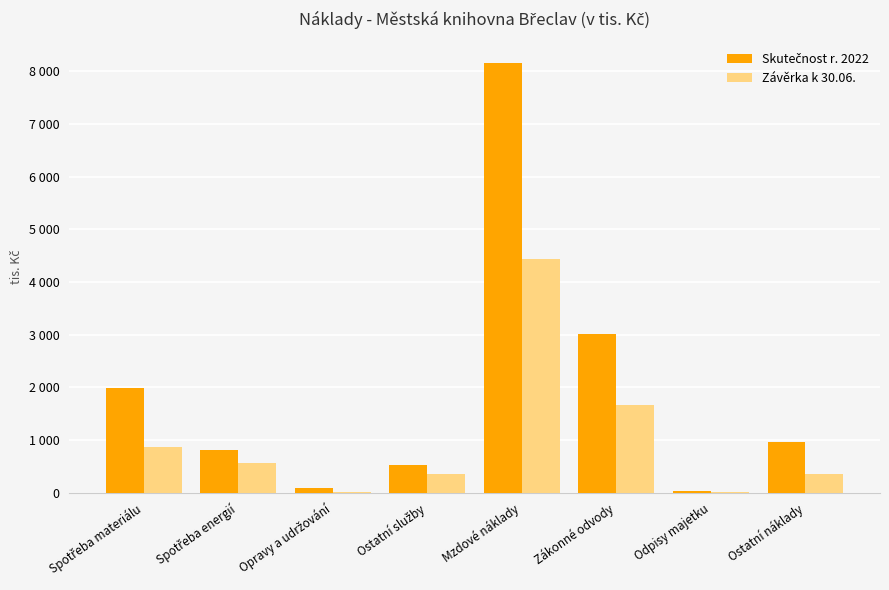

Are the bars horizontal?

No